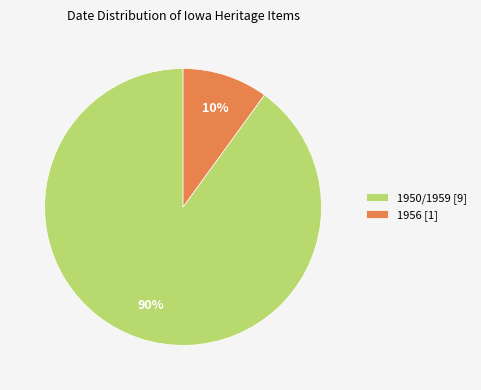

Which slice is the largest?

1950/1959 [9]